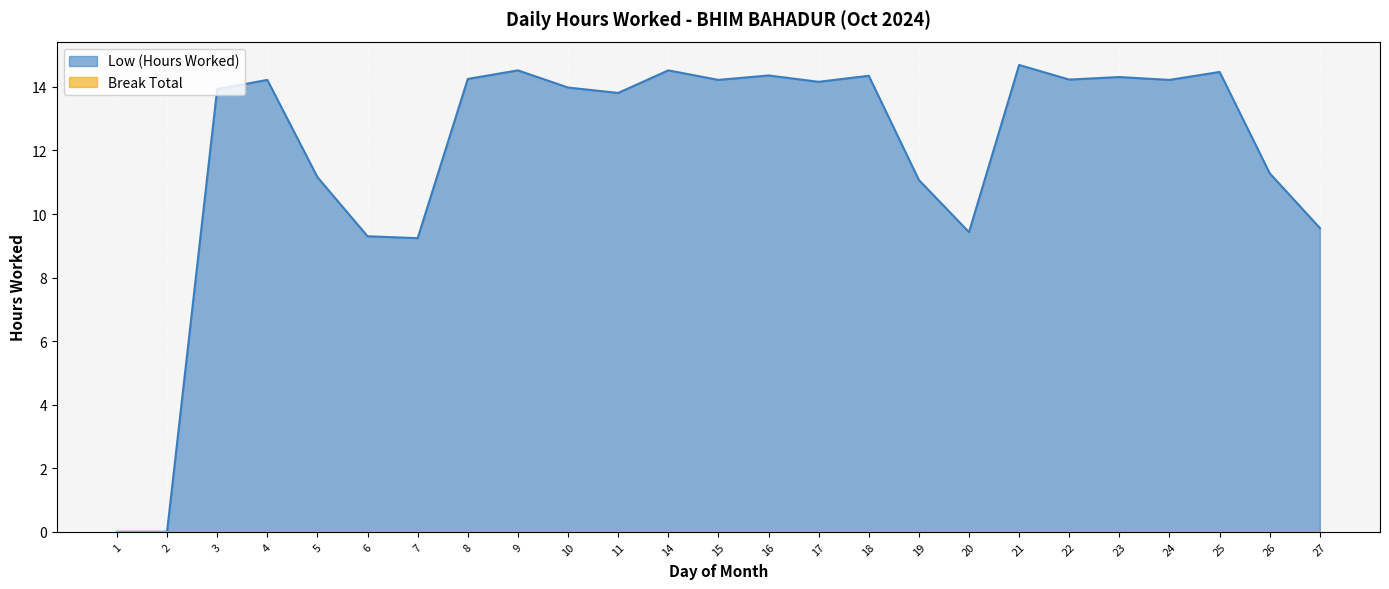

Rank the categories by value from highest to lowest.

21, 9, 14, 25, 16, 18, 23, 8, 22, 4, 15, 24, 17, 10, 3, 11, 26, 5, 19, 27, 20, 6, 7, 1, 2